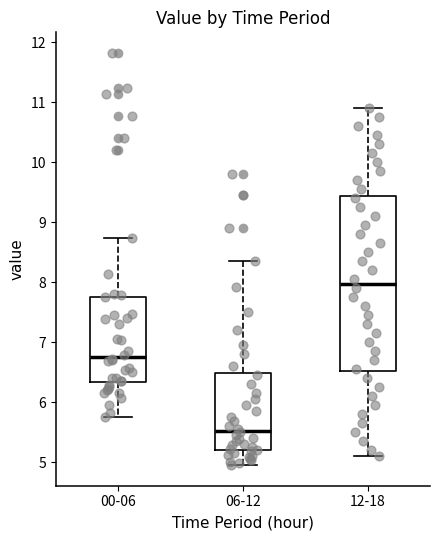

Reading left to right, read every box against the y-axis: the position of its median line, the range the box covers, and the ends of its whiskers. The values are not printed on the chart, so give them approximately, as read against the axis.

00-06: median 6.8, box 6.3 to 7.8, whiskers 5.8 to 8.7
06-12: median 5.5, box 5.2 to 6.5, whiskers 5.0 to 8.4
12-18: median 8.0, box 6.5 to 9.4, whiskers 5.1 to 10.9